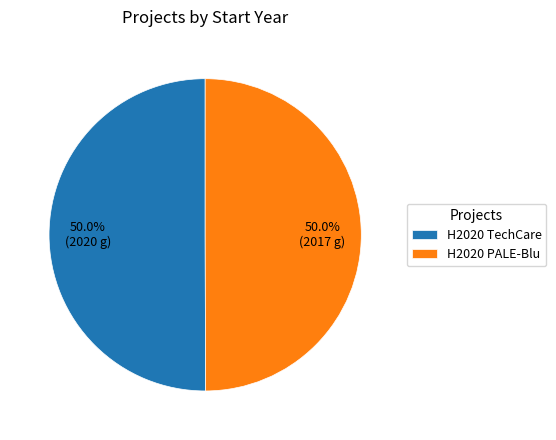

Do H2020 TechCare and H2020 PALE-Blu together represent more than half of the pie?

Yes